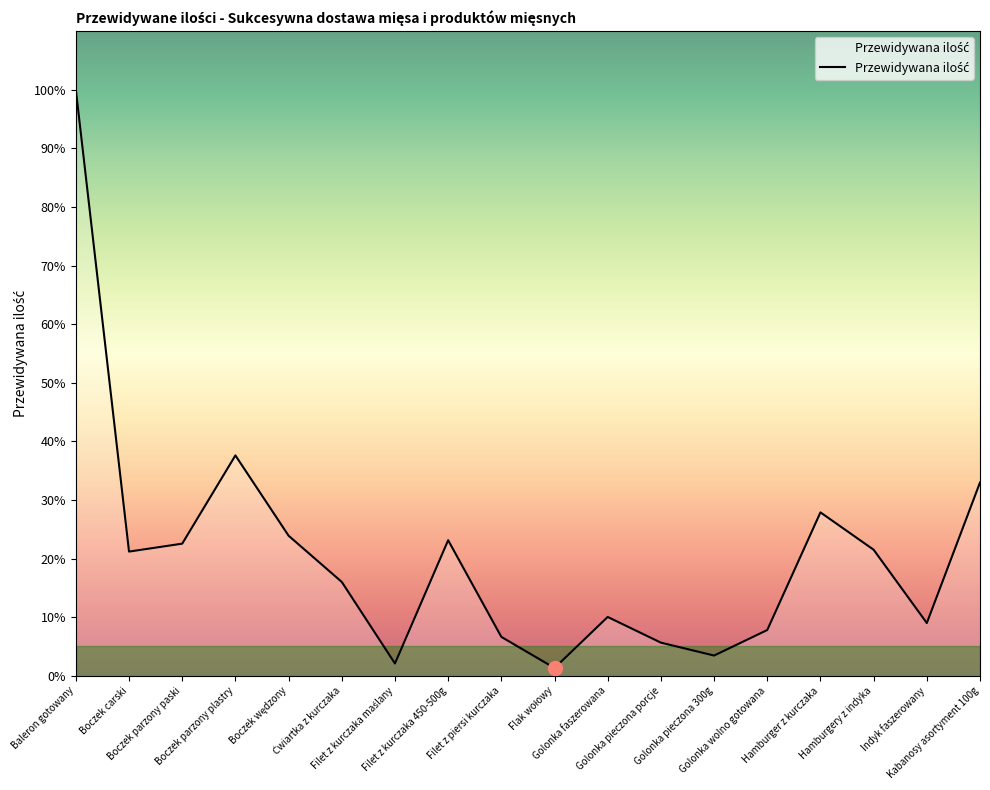

Where is the data nearest to the value 1907?

Boczek parzony plastry